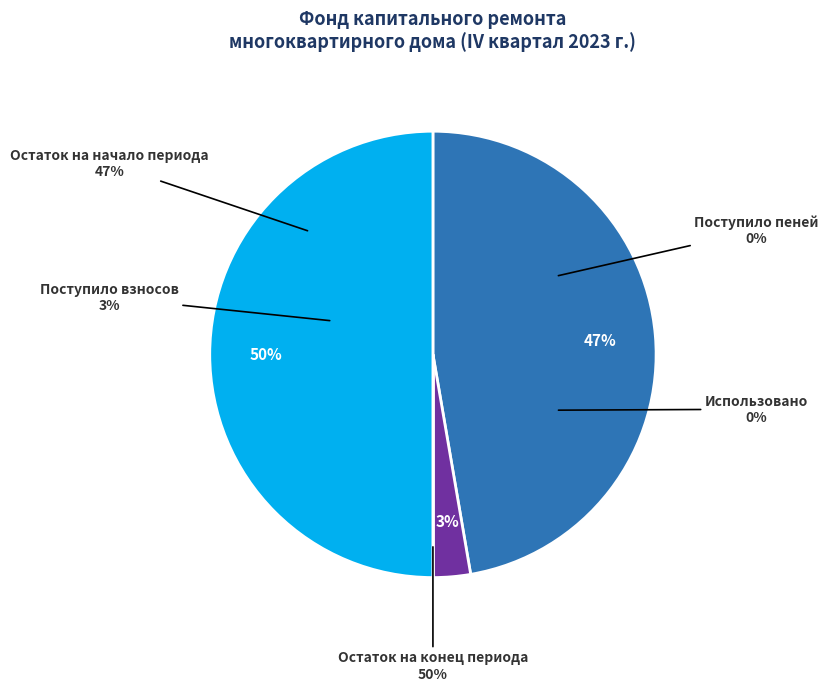

To the nearest percent, what percentage of the pie is Остаток на начало?

47%